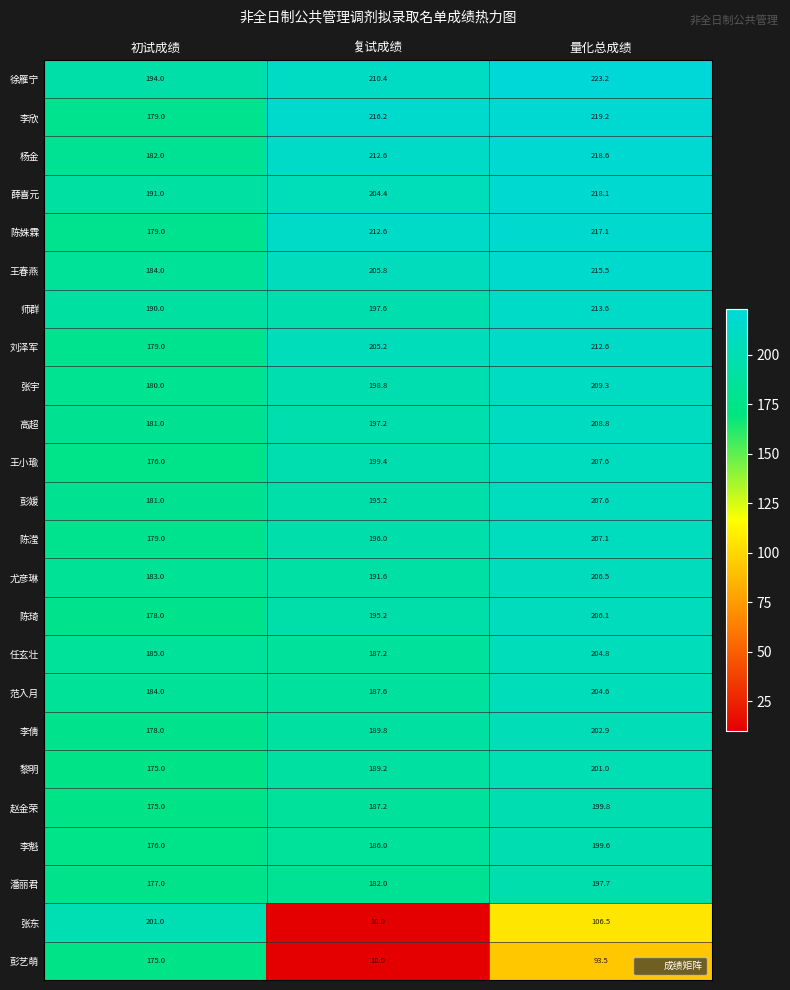

What is the total value across all series at 初试成绩?

4362.0